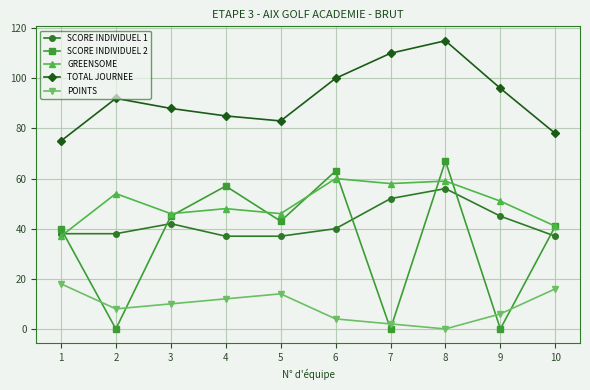

What is the average value of the GREENSOME series?

50